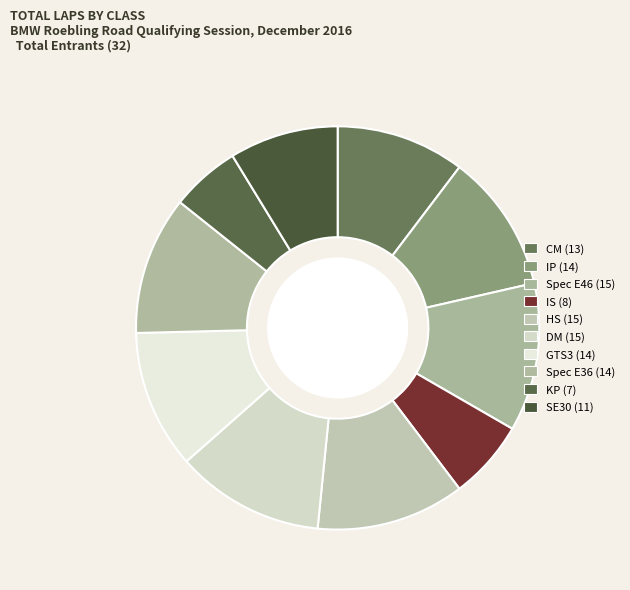

Between HS and GTS3, which is larger?

HS